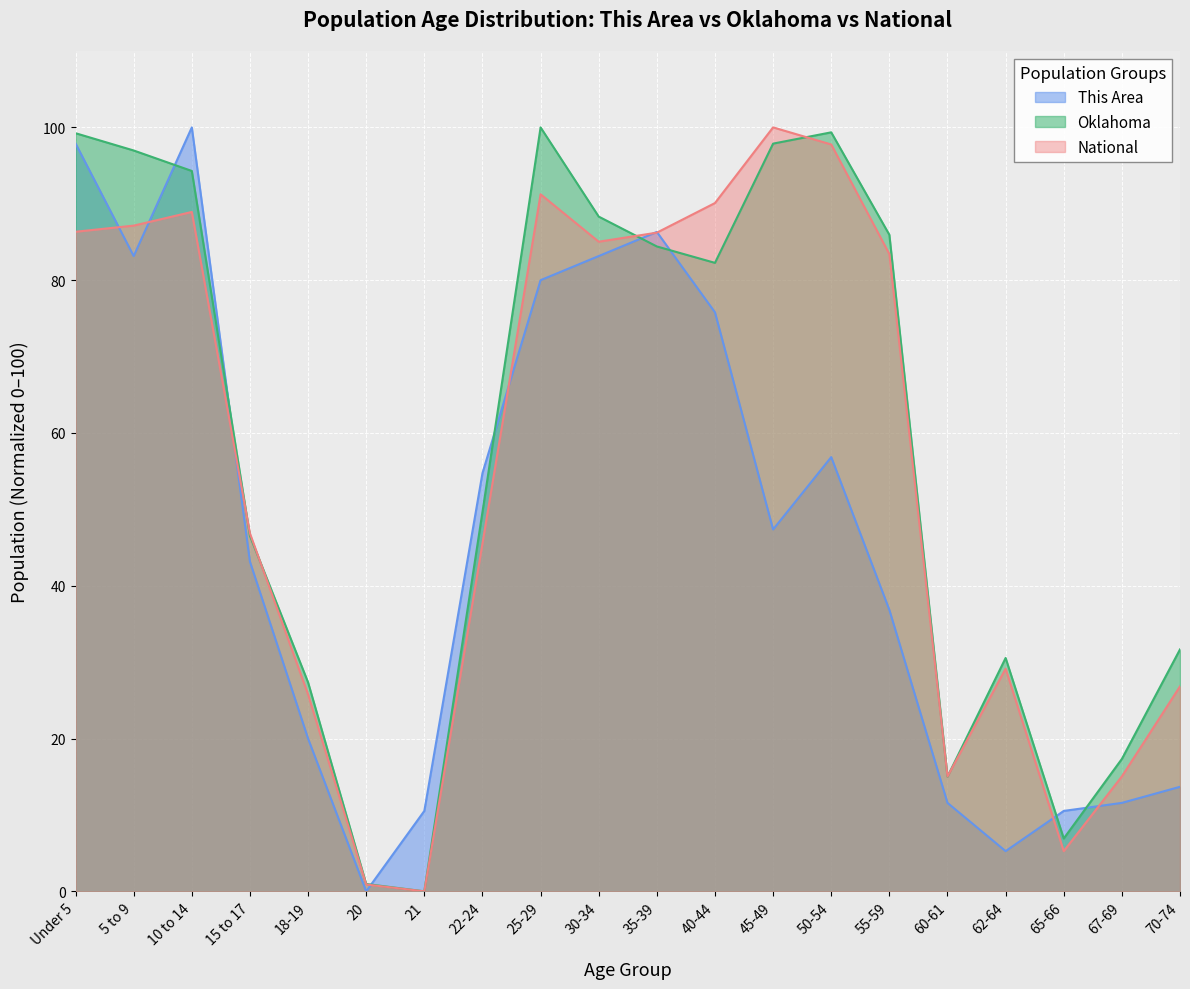

Which category has the highest value in the This Area series?

10 to 14